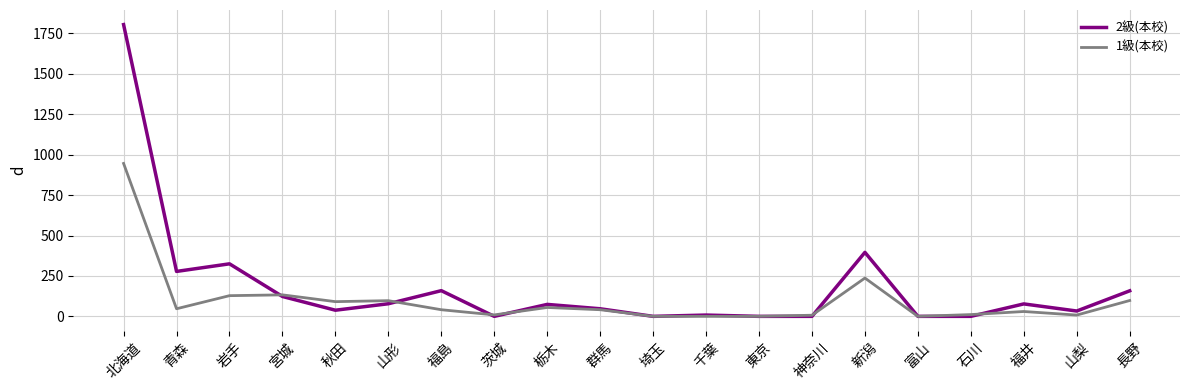

At which category does 1級(本校) reach its first local valley?

青森